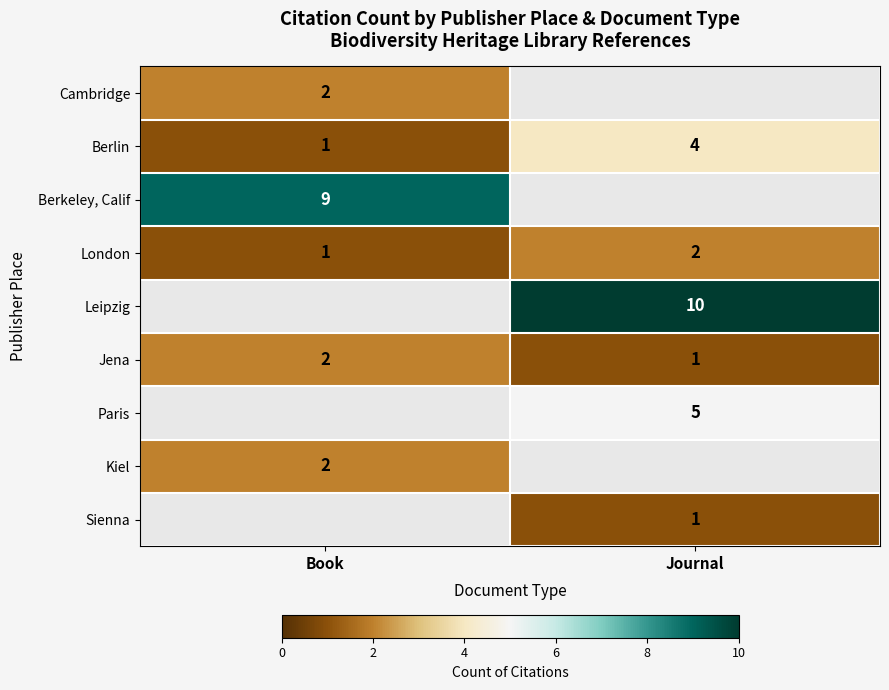

The value of Cambridge at Book is 2. True or false?

True